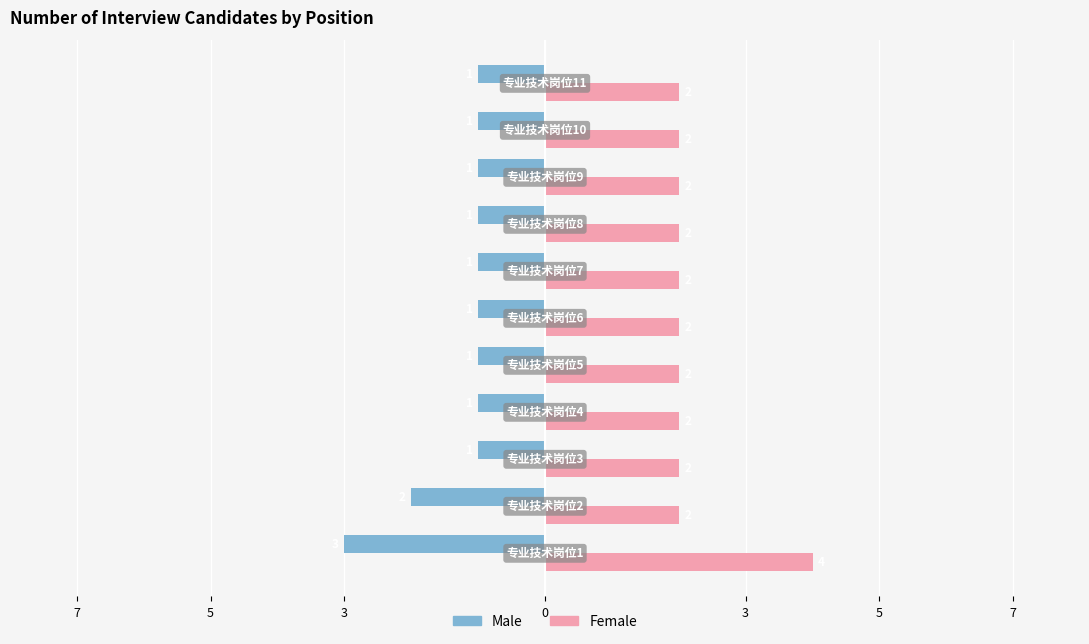

How many Male values are between -1 and 0?

9